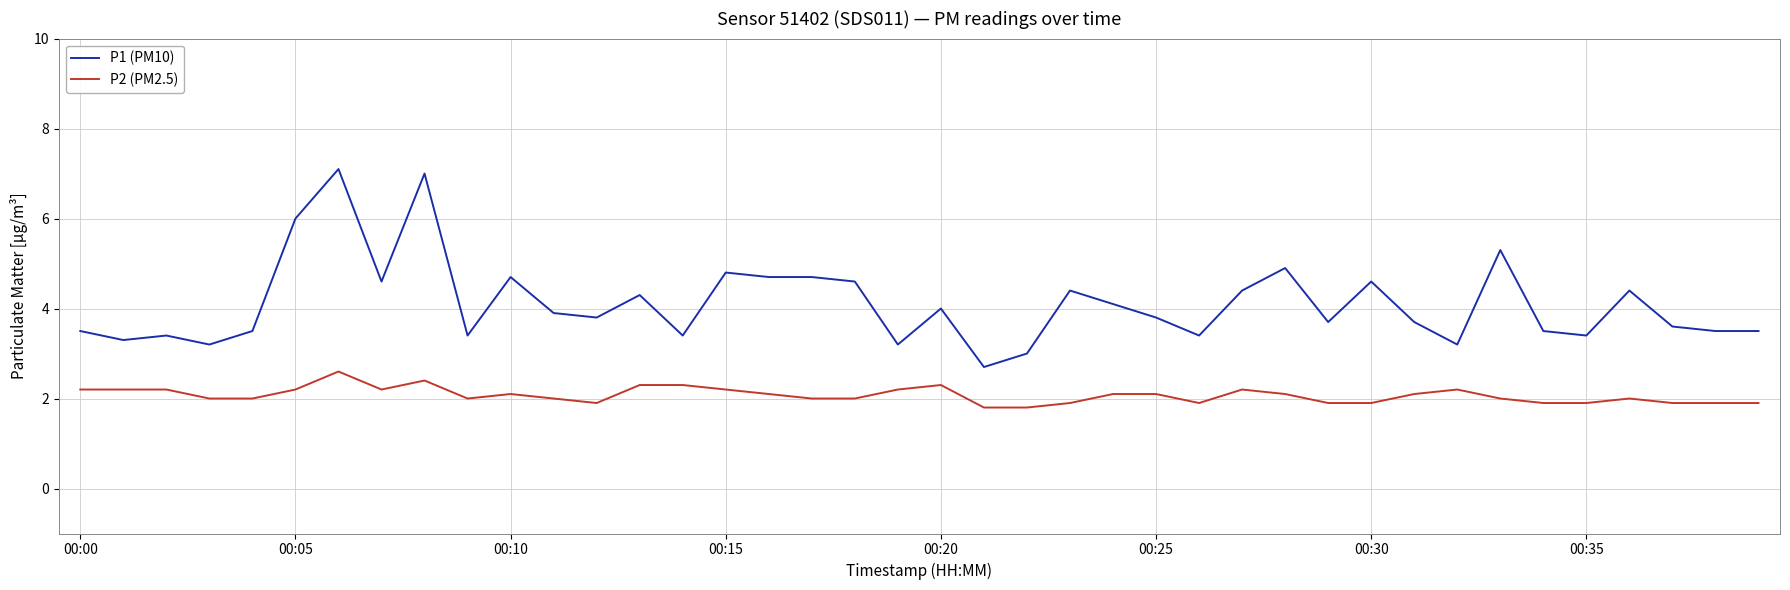

True or false: P2 (PM2.5) and P1 (PM10) intersect in this chart.

False